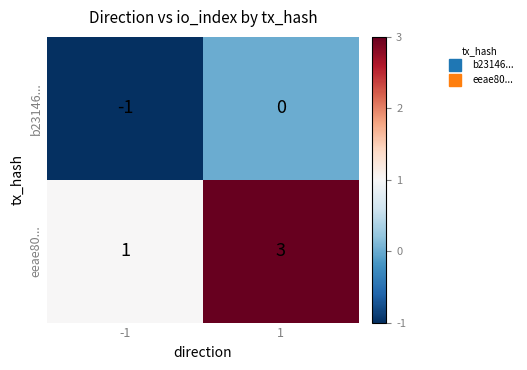

The b23146... series shows 0 at 1. True or false?

True